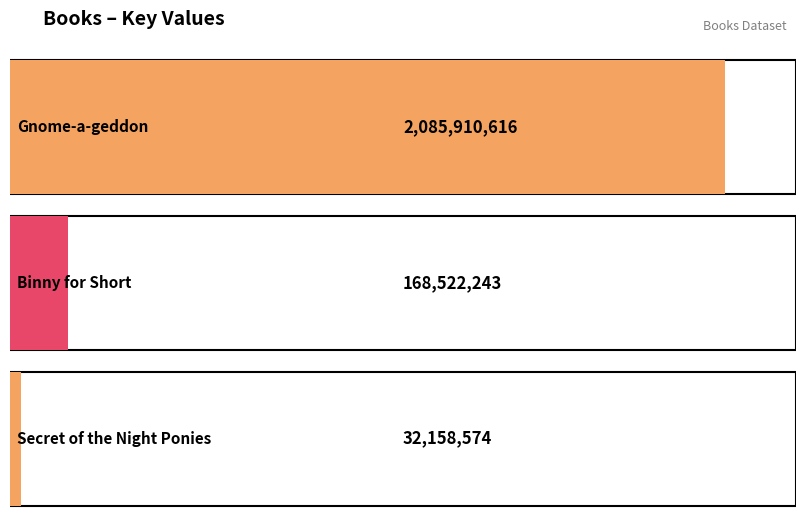

Which category has the lowest value across all series?

Secret of the Night Ponies